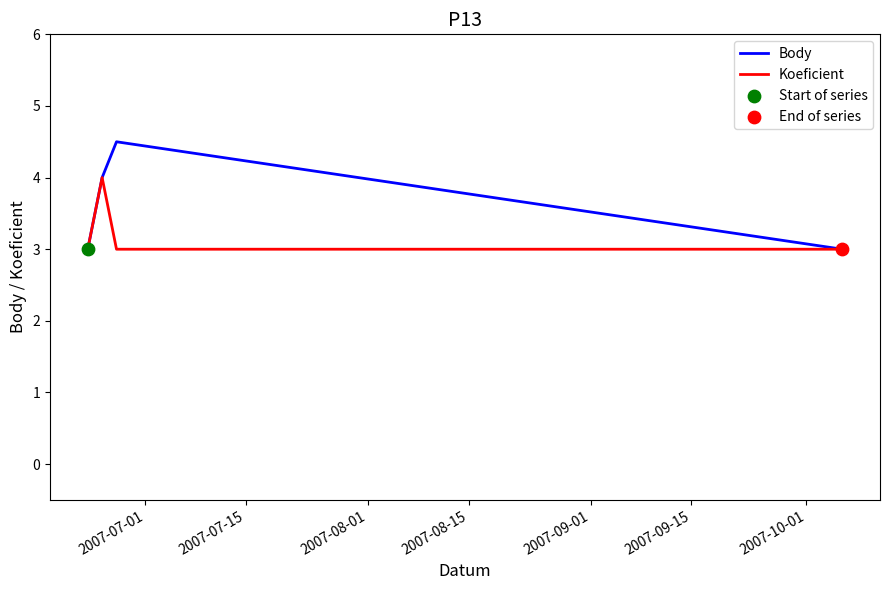

What is the greatest value displayed?

4.5